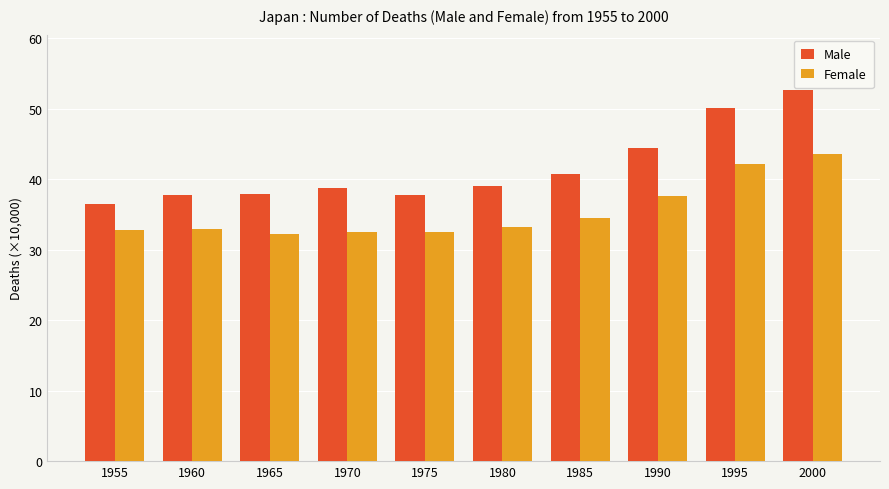

Count the number of categories in the chart.

10